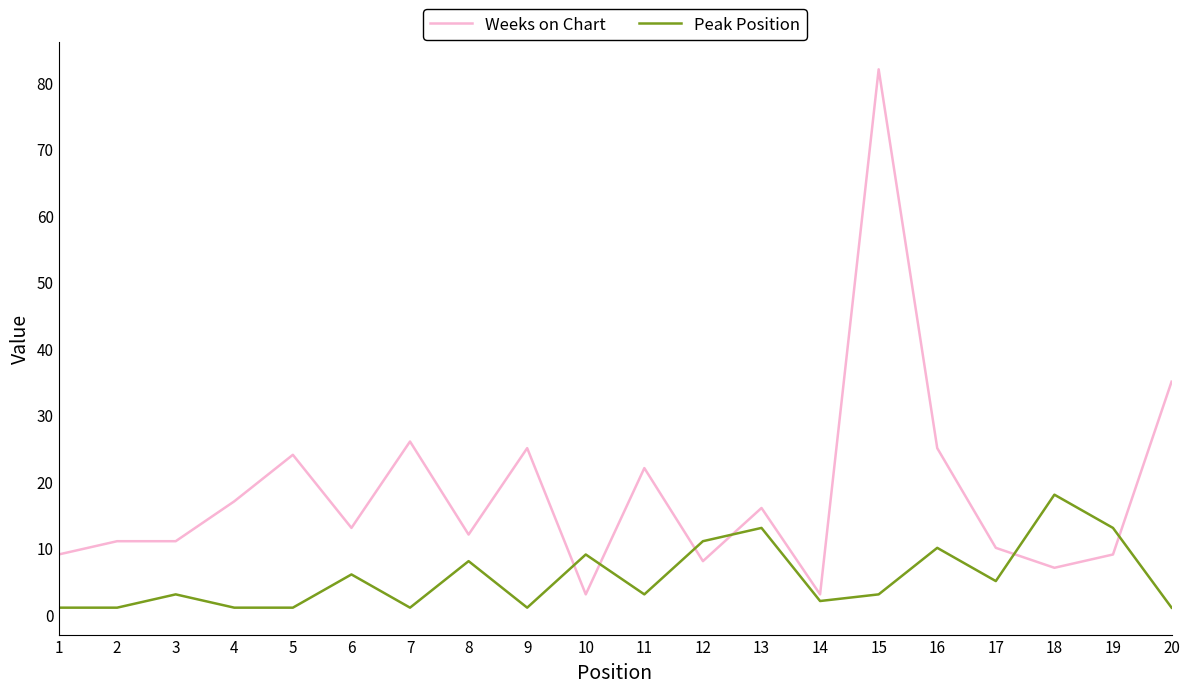

At which label is Peak Position closest to 9?

10